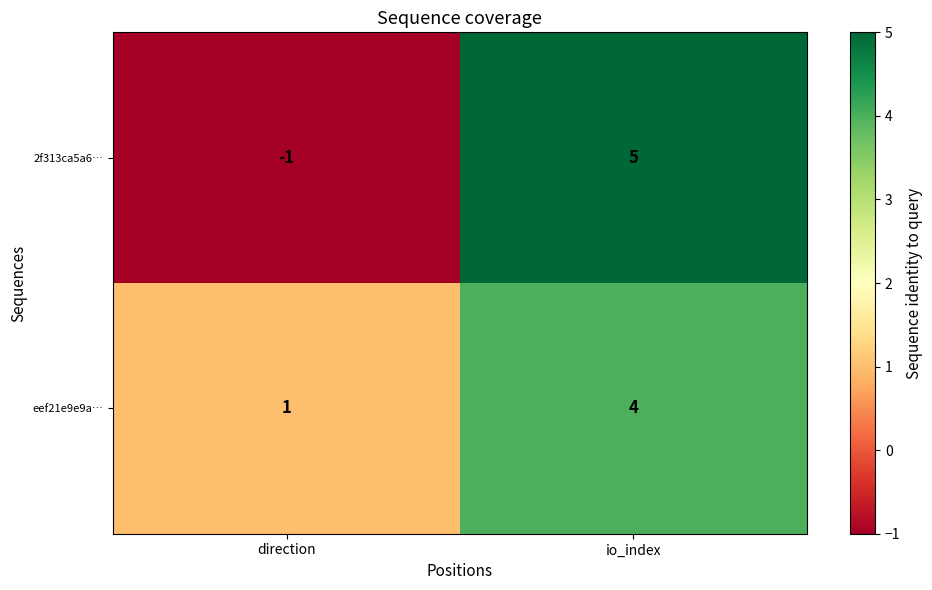

Is it true that 2f313ca5a6… equals 5 at io_index?

True